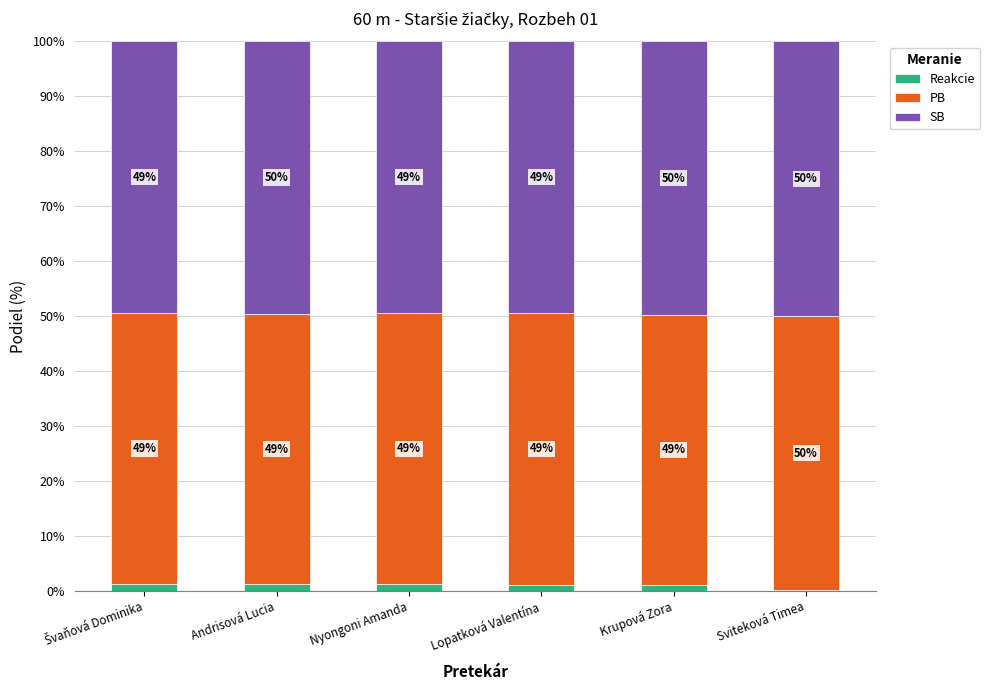

What is the total value across all series at Andrisová Lucia?

100.0